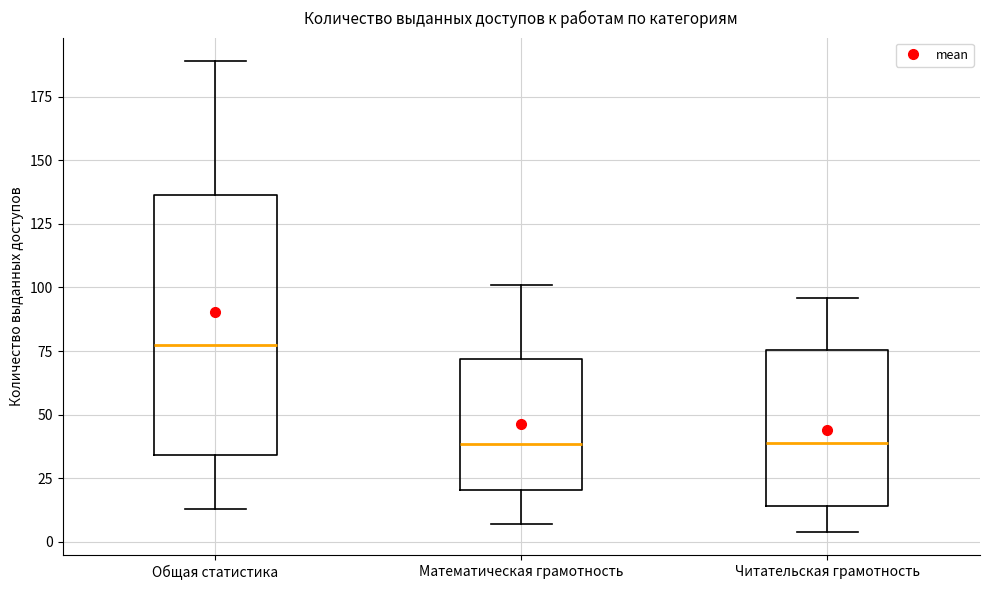

Which box is the tallest, from its lower edge to its upper edge?

Общая статистика